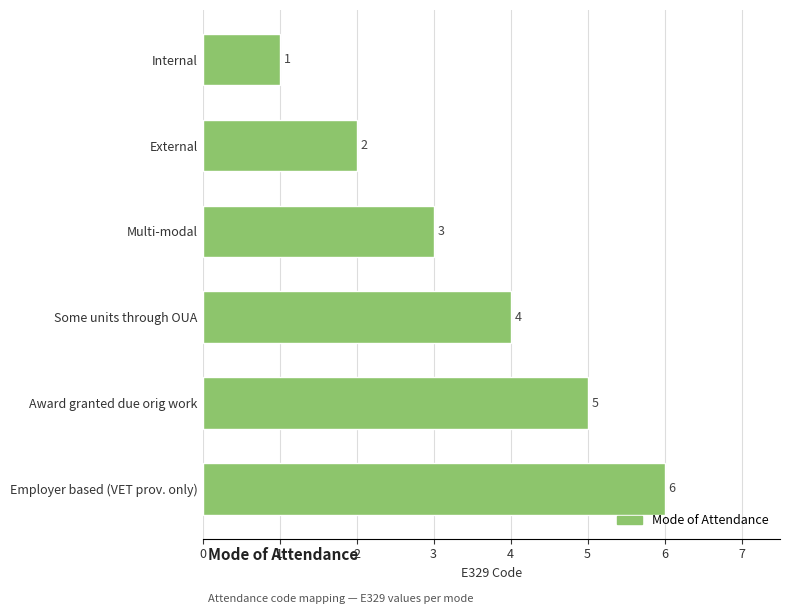

List the labels in order of value, largest first.

Employer based (VET prov. only), Award granted due orig work, Some units through OUA, Multi-modal, External, Internal